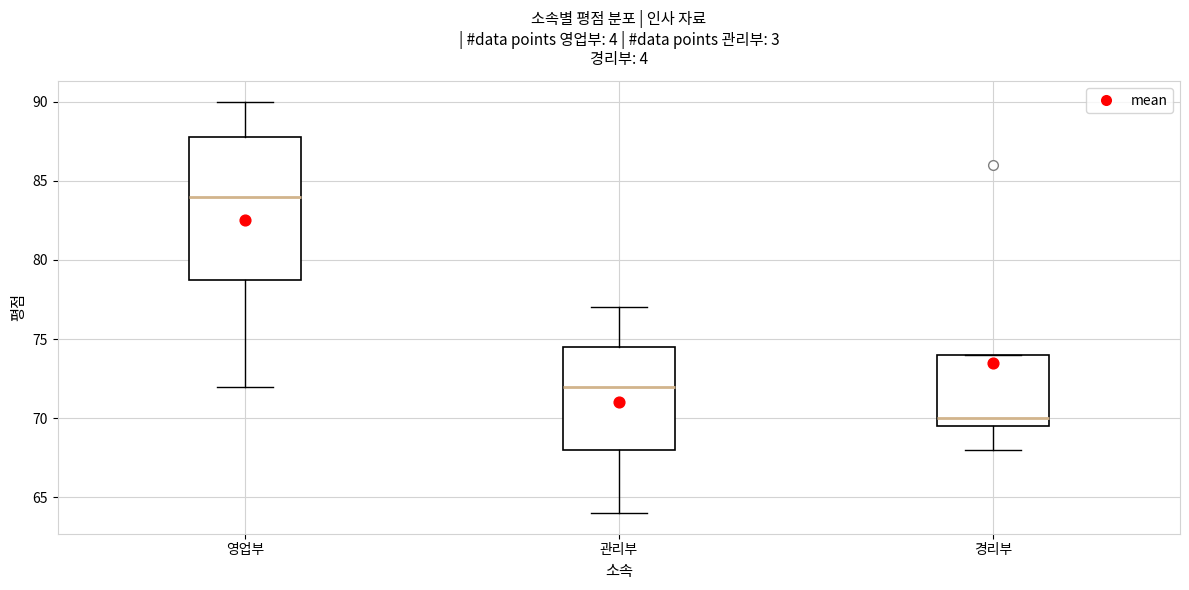

Reading left to right, transcribe this box plot: for each box, give where its median line is, the range the box spans, and where its two whiskers end, as read against the y-axis. The values are not printed on the chart, so give them approximately, as read against the axis.

영업부: median 84.0, box 79.0 to 88.0, whiskers 72.0 to 90.0
관리부: median 72.0, box 68.0 to 74.5, whiskers 64.0 to 77.0
경리부: median 70.0, box 69.5 to 74.0, whiskers 68.0 to 74.0